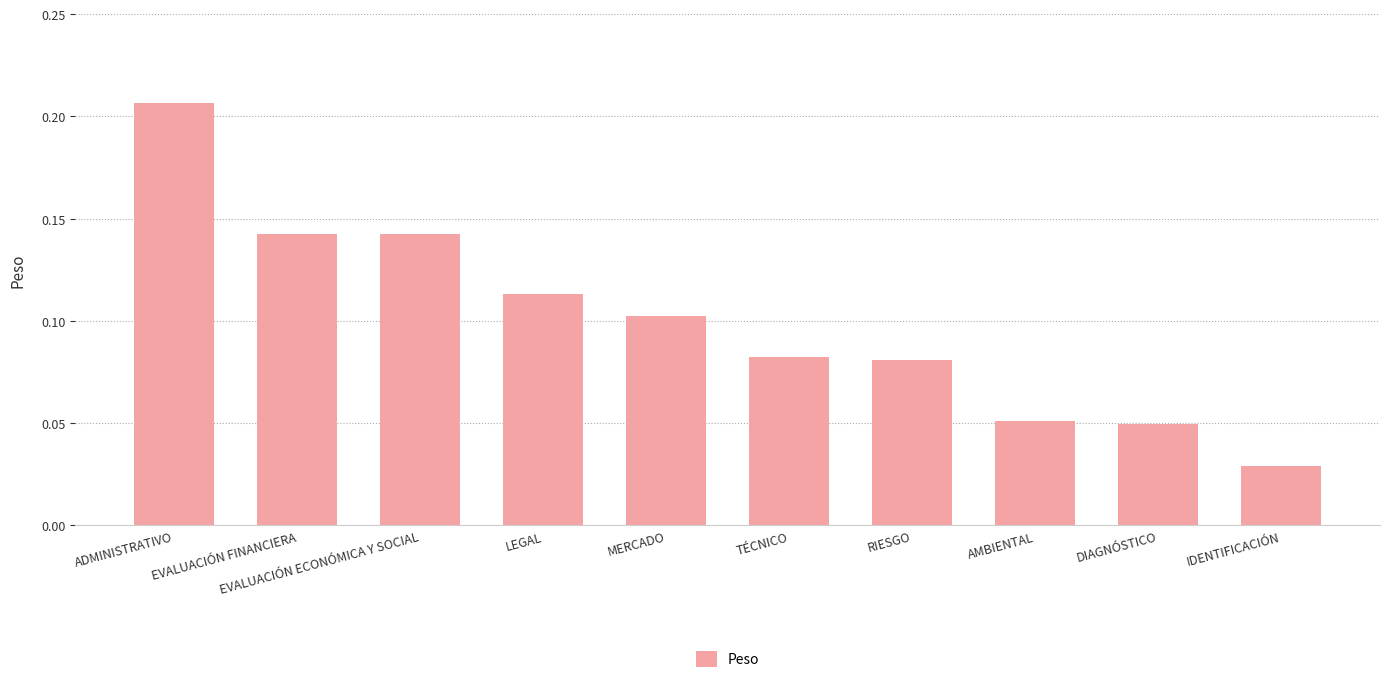

At which category does the chart reach its minimum across all series?

IDENTIFICACIÓN